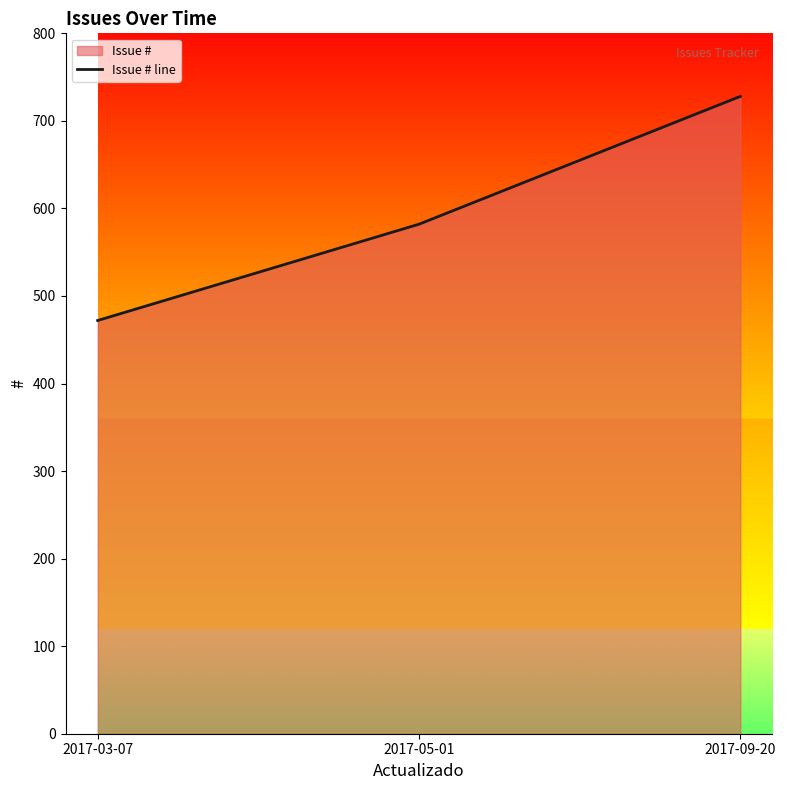

How many values are between 472 and 728?

3